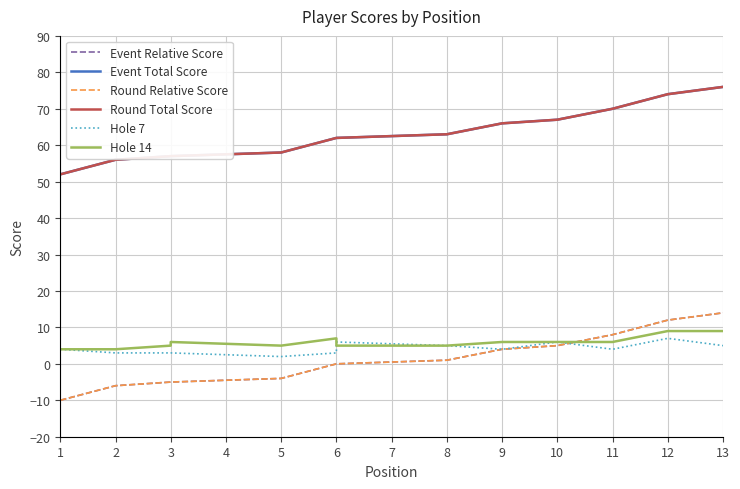

True or false: Hole 14 and Round Total Score intersect in this chart.

False